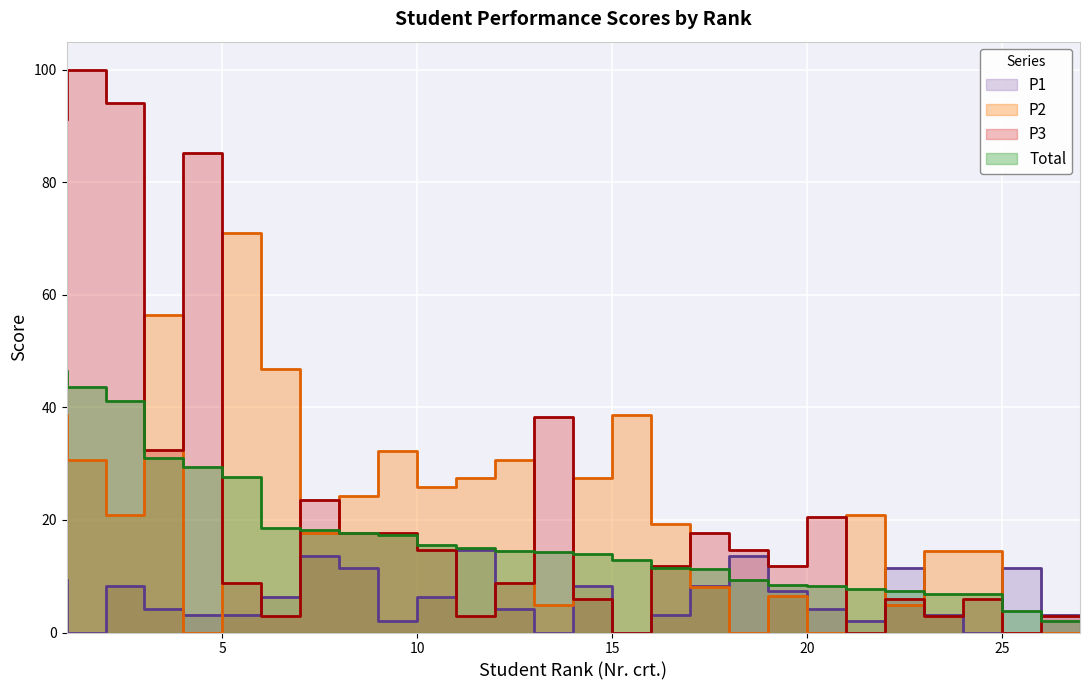

Which series ends up on top after the final intersection of P2 and P1?

P1